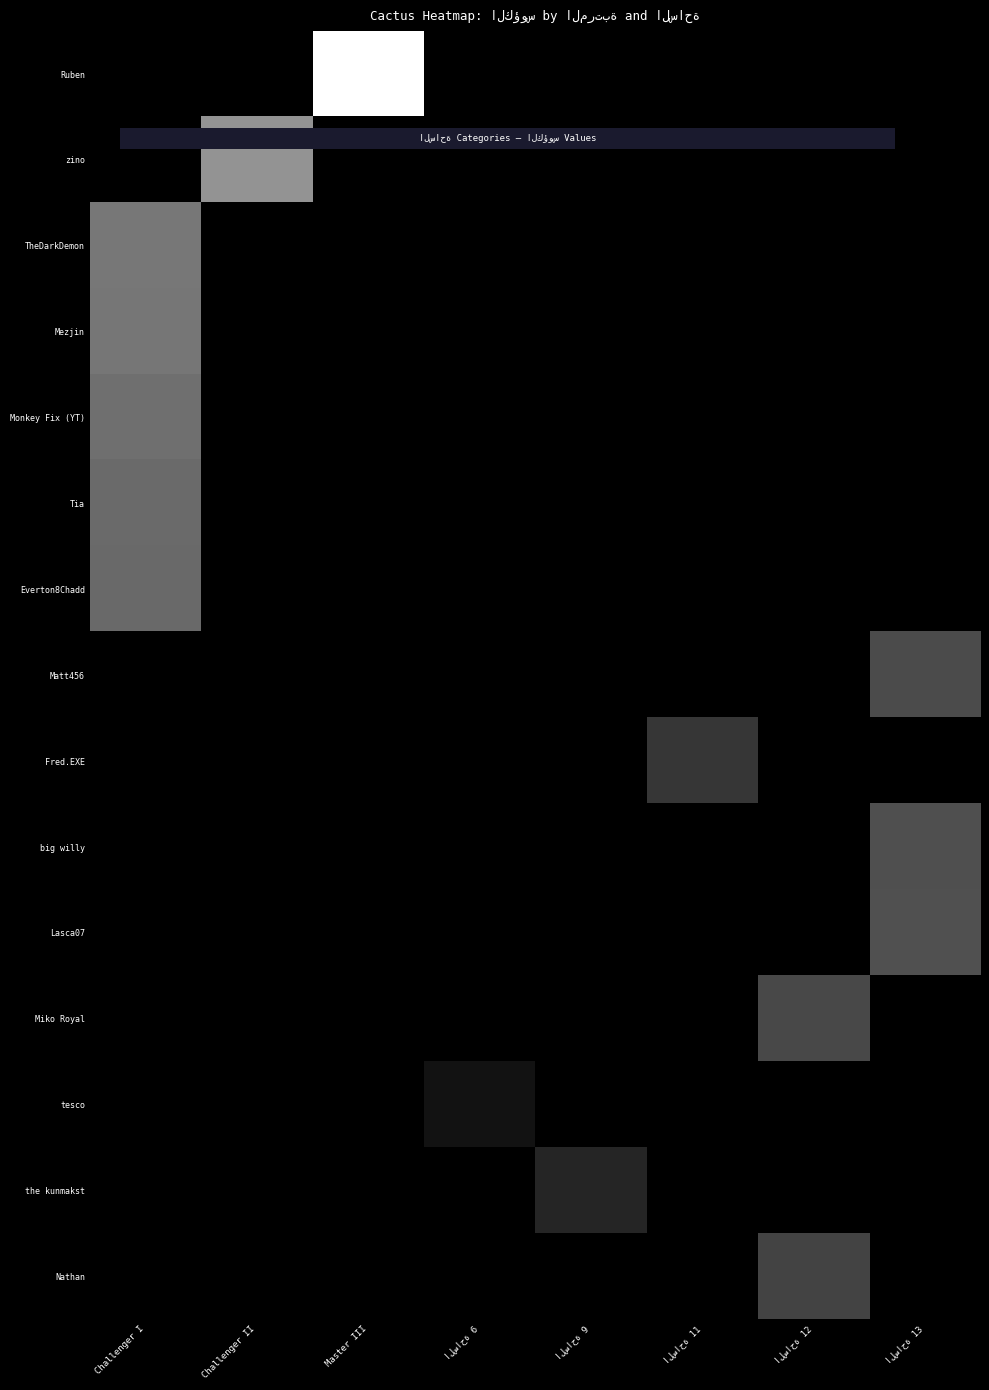

What is the spread (max minus min) of values at الساحة 6?

1600